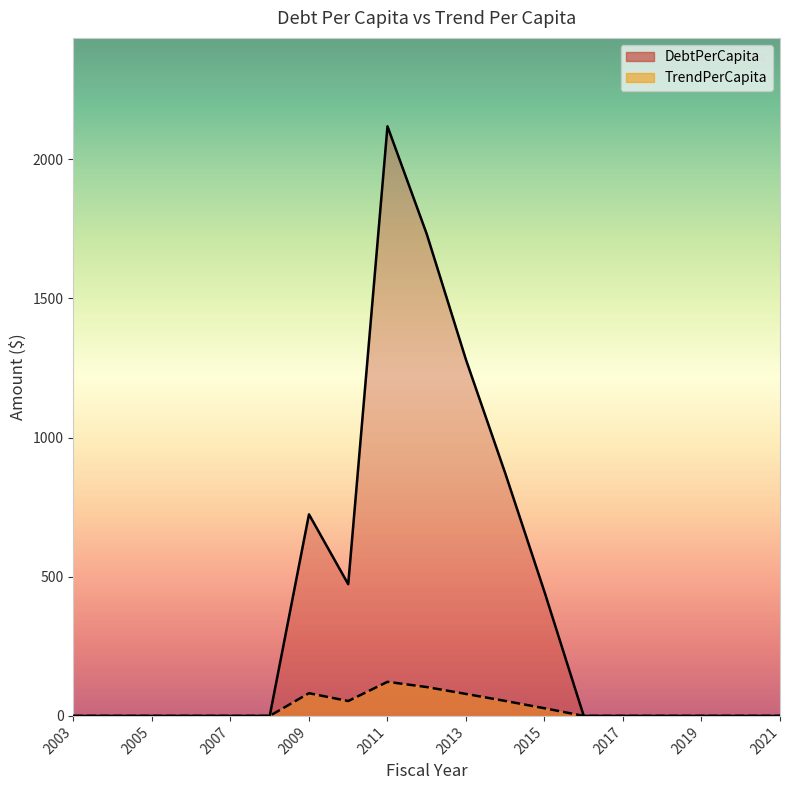

At which category is the sum across all series the highest?

2011